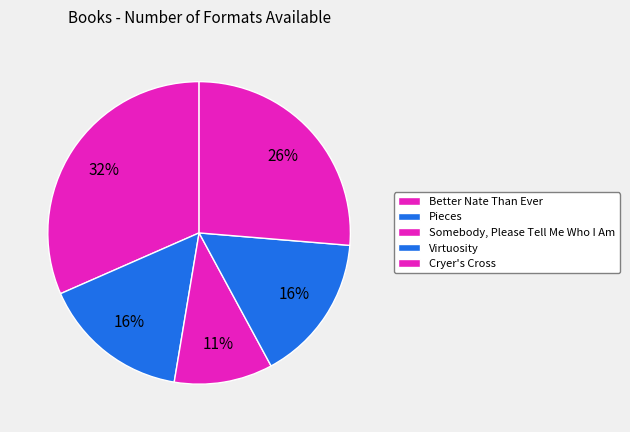

Approximately how many times larger is the value at Virtuosity compared to Cryer's Cross?

0.6